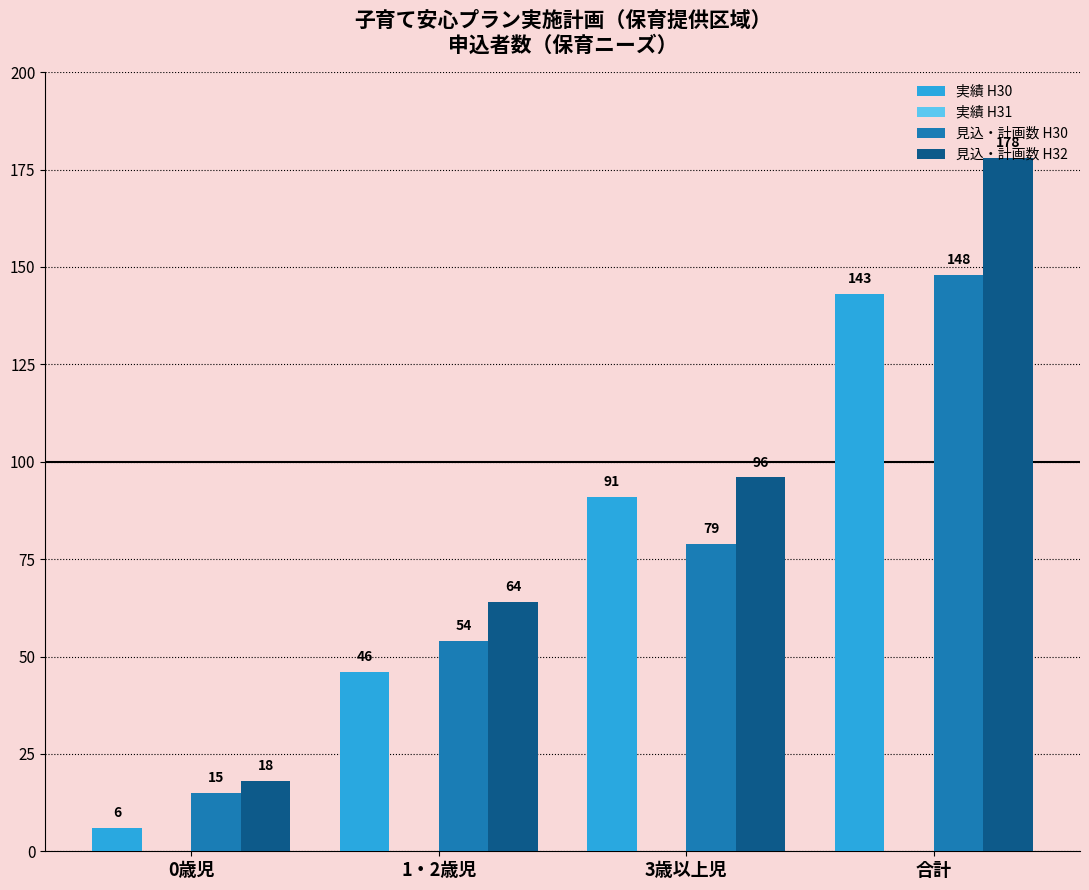

What is the value of the 見込・計画数 H32 bar at the 1st from the left?

18